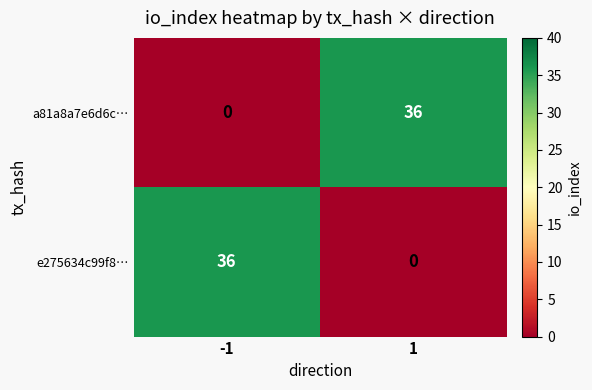

At 1, list the series in order from smallest to largest.

e275634c99f8…, a81a8a7e6d6c…